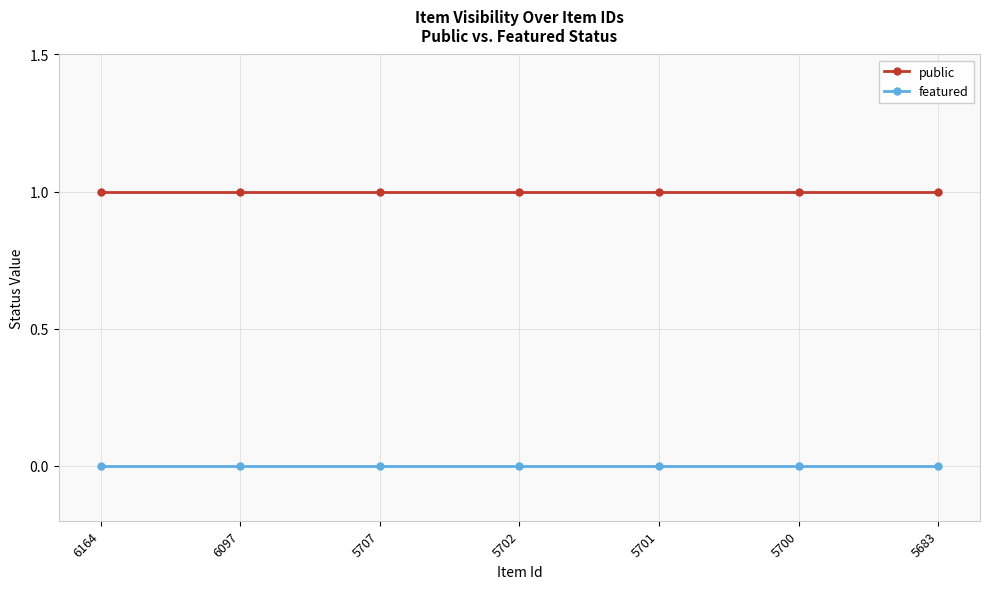

What are all the series names shown in the legend?

public, featured